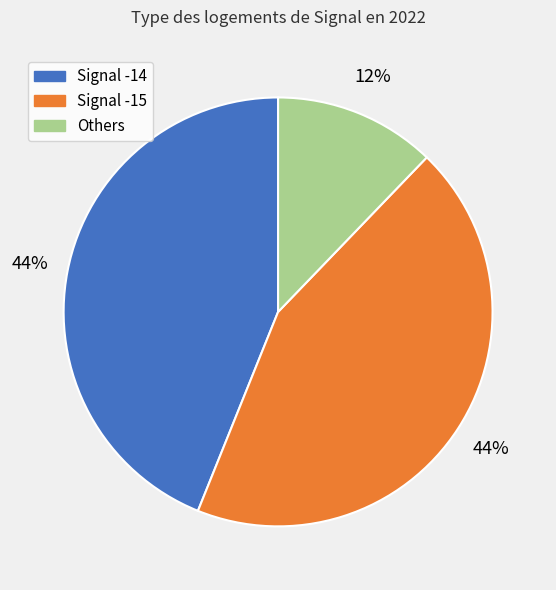

To the nearest percent, what is the average slice percentage?

33%